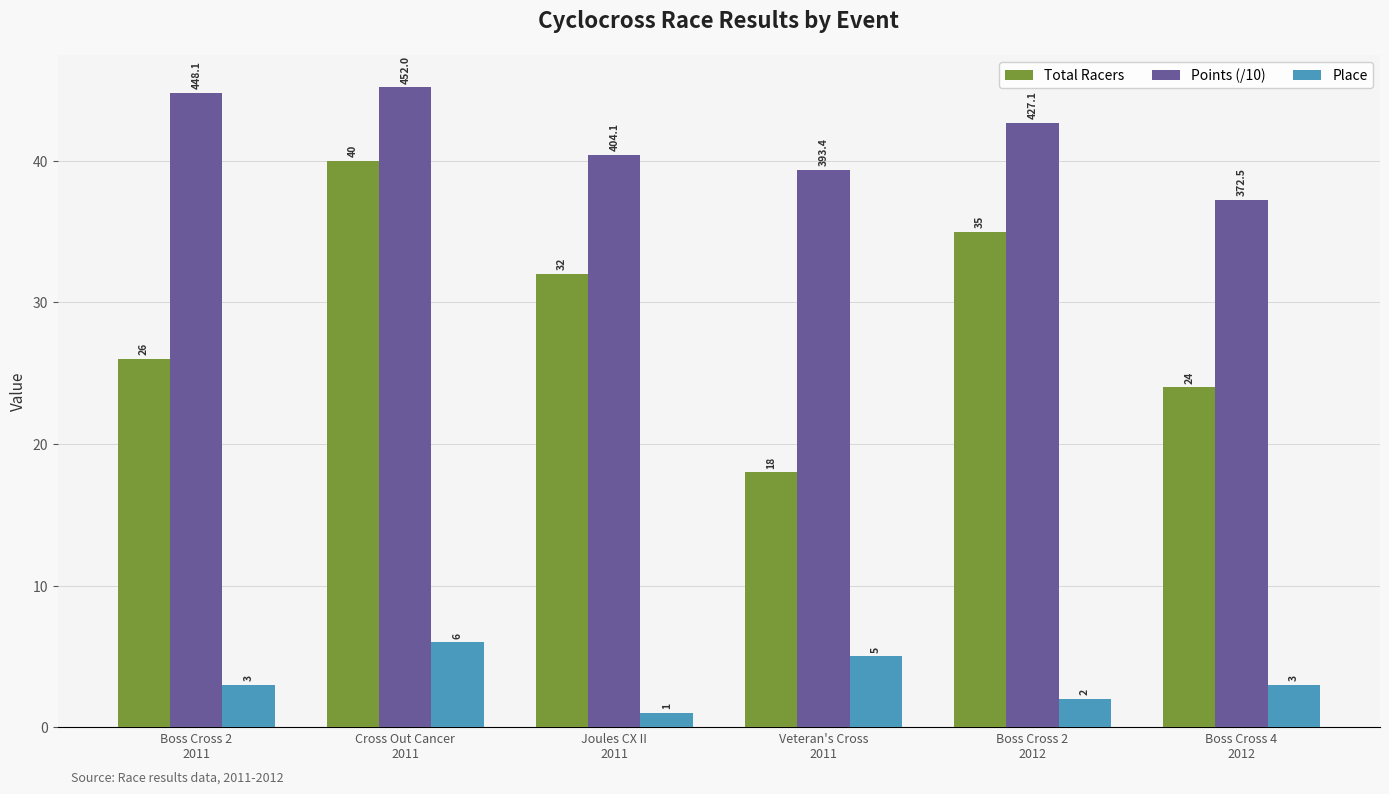

True or false: Place has a value of 1.0 at Boss Cross 2
2011.

False